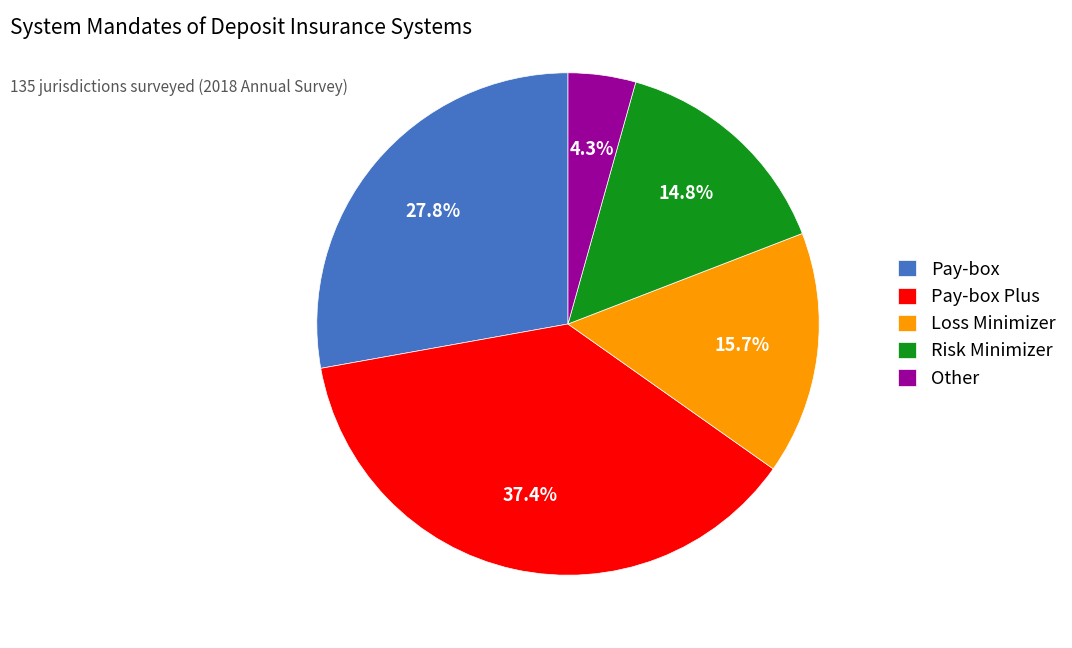

Approximately how many times larger is the value at Risk Minimizer compared to Loss Minimizer?

0.9